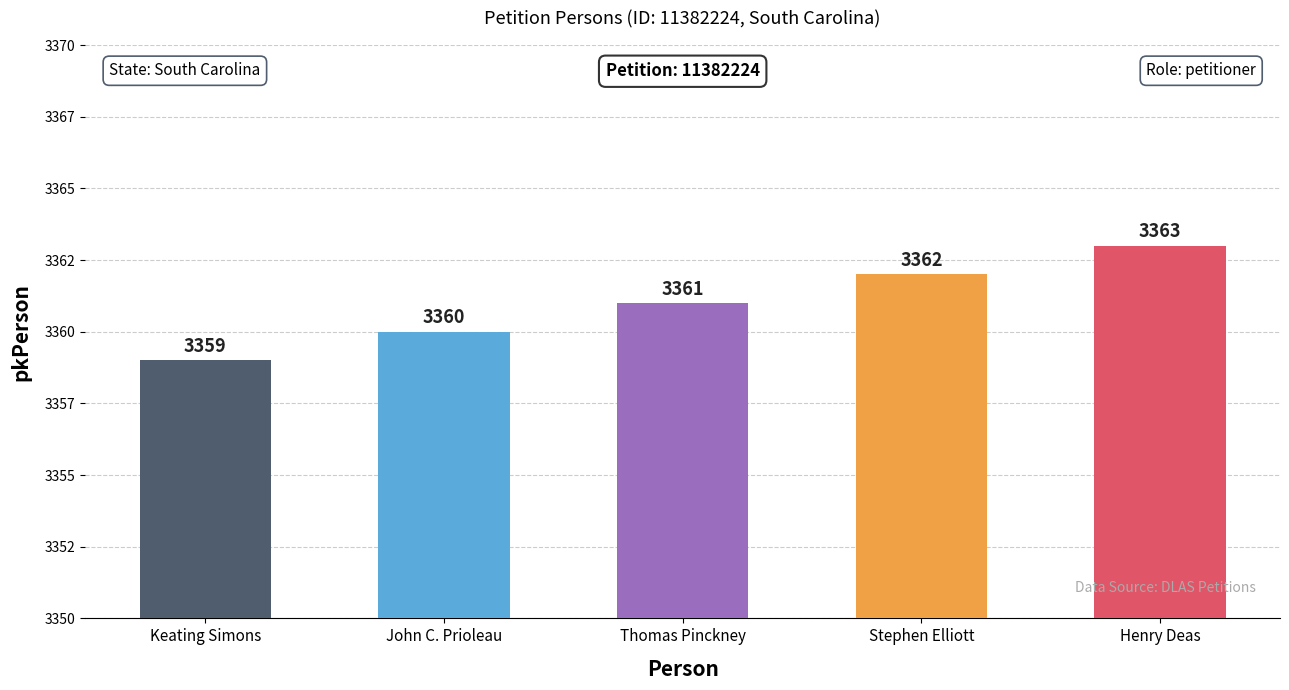

Reading right to left, list all the values displayed in this chart.

Henry Deas=3363	Stephen Elliott=3362	Thomas Pinckney=3361	John C. Prioleau=3360	Keating Simons=3359